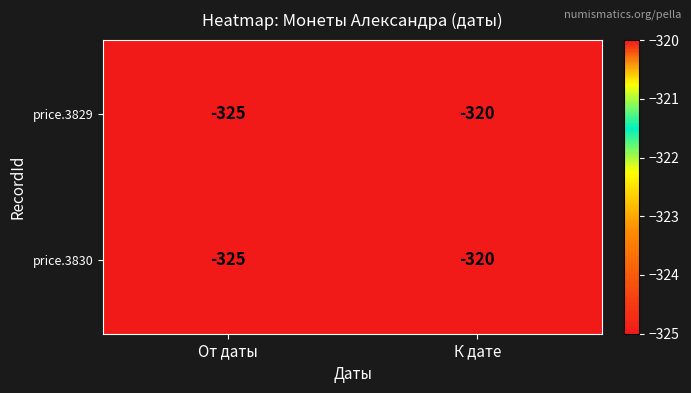

How many distinct data groups are displayed?

2